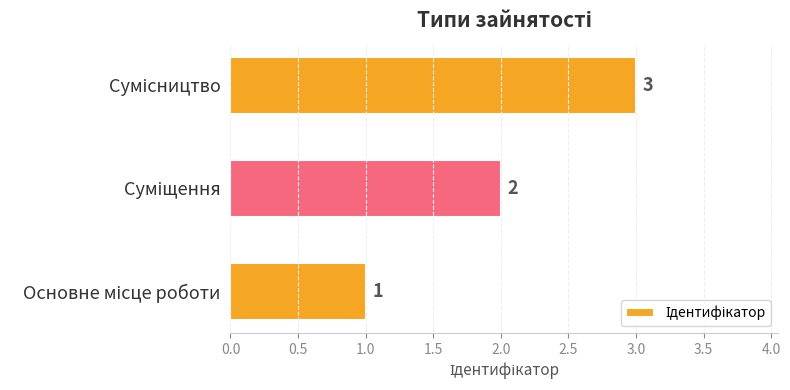

What is the greatest value displayed?

3